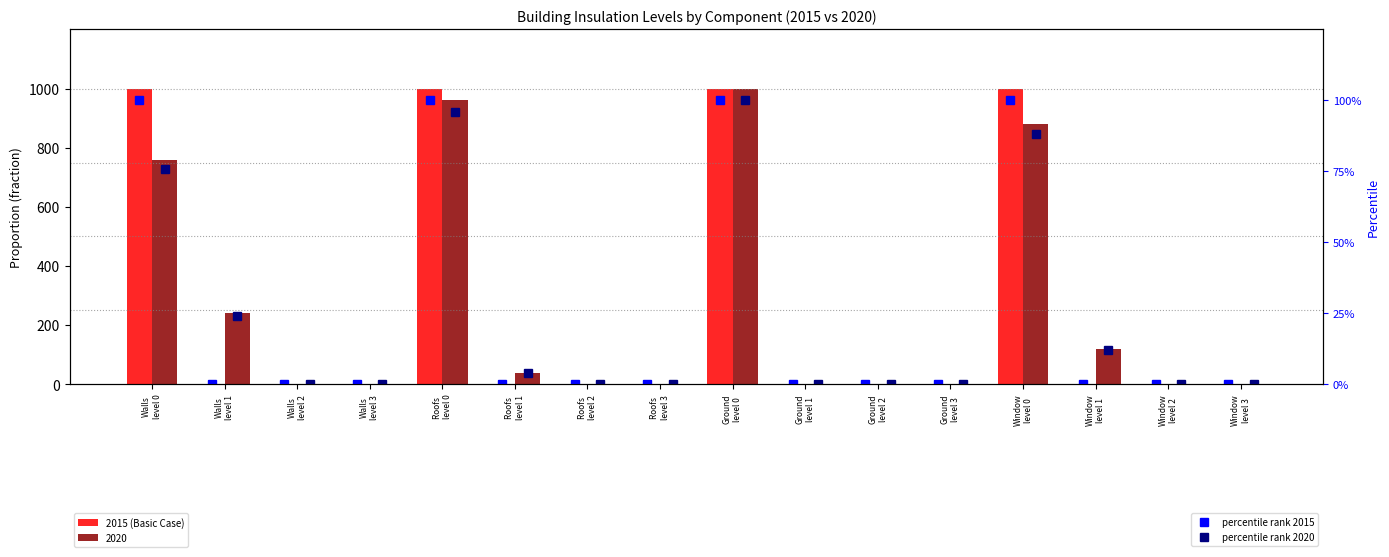

Which series has the widest spread of values?

2015 (Basic Case)